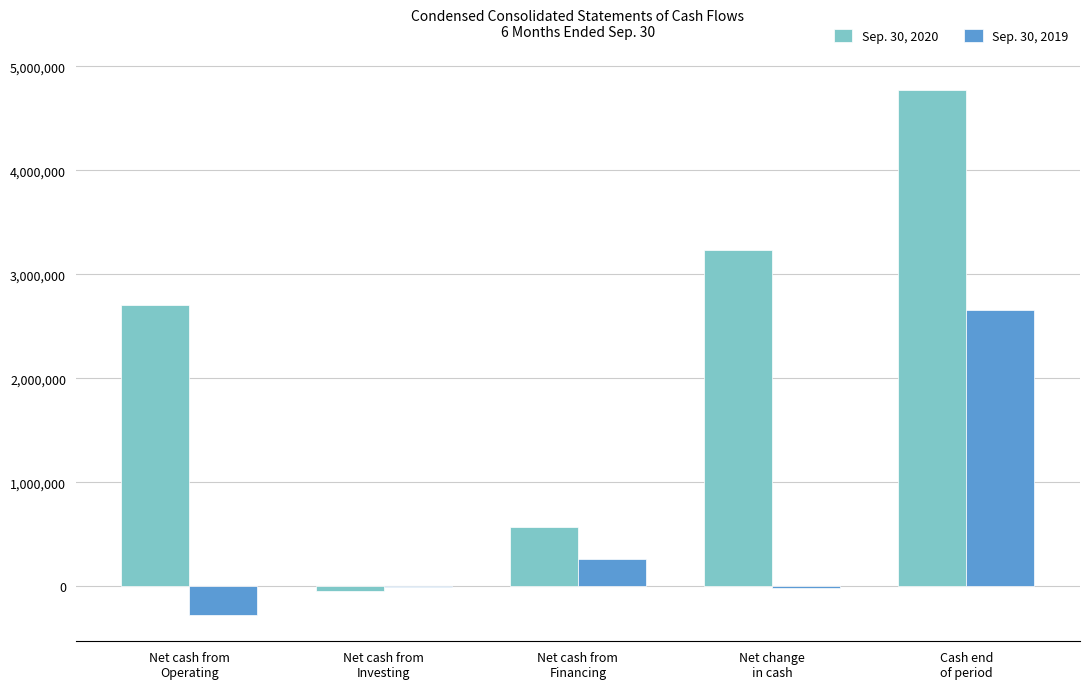

The value of Sep. 30, 2020 at Net cash from
Operating is 574775. True or false?

False